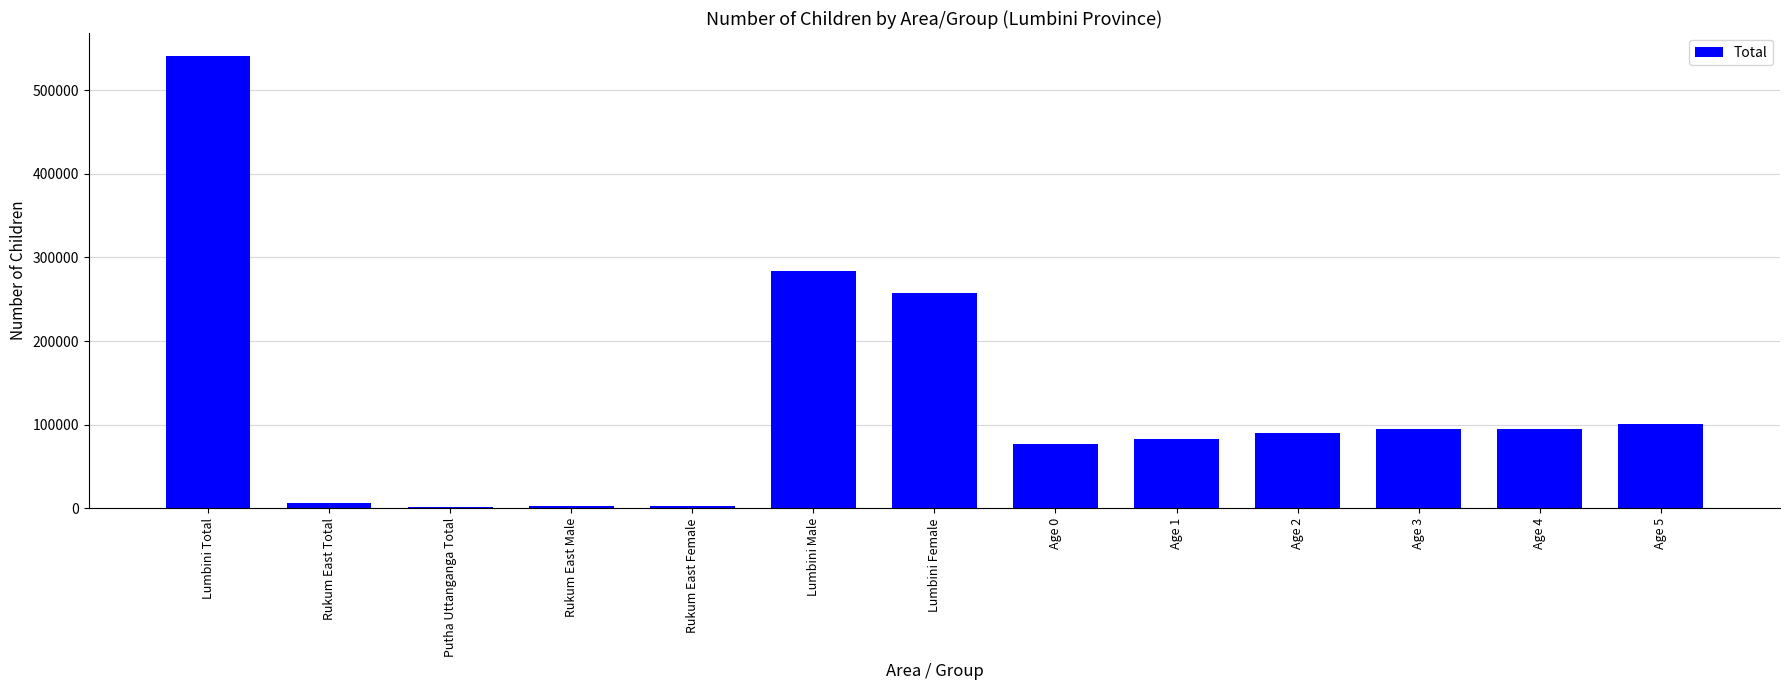

Does the chart contain stacked bars?

No